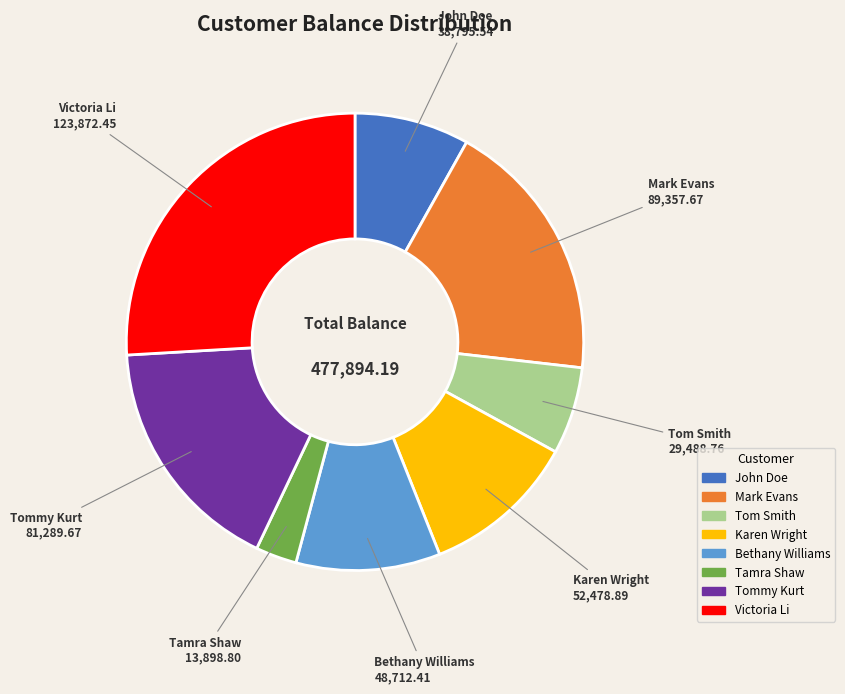

Is it true that Bethany Williams is 10% of the pie?

True